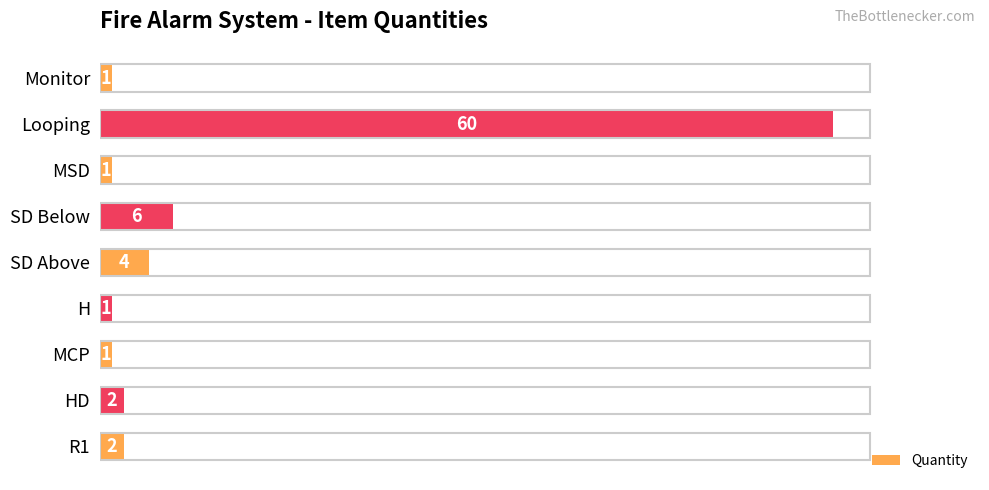

Reading top to bottom, transcribe all the data shown in this chart.

1	60	1	6	4	1	1	2	2